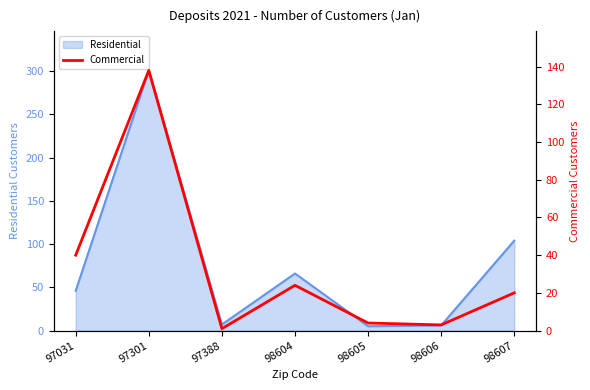

The value of Residential at 98604 is 14. True or false?

False